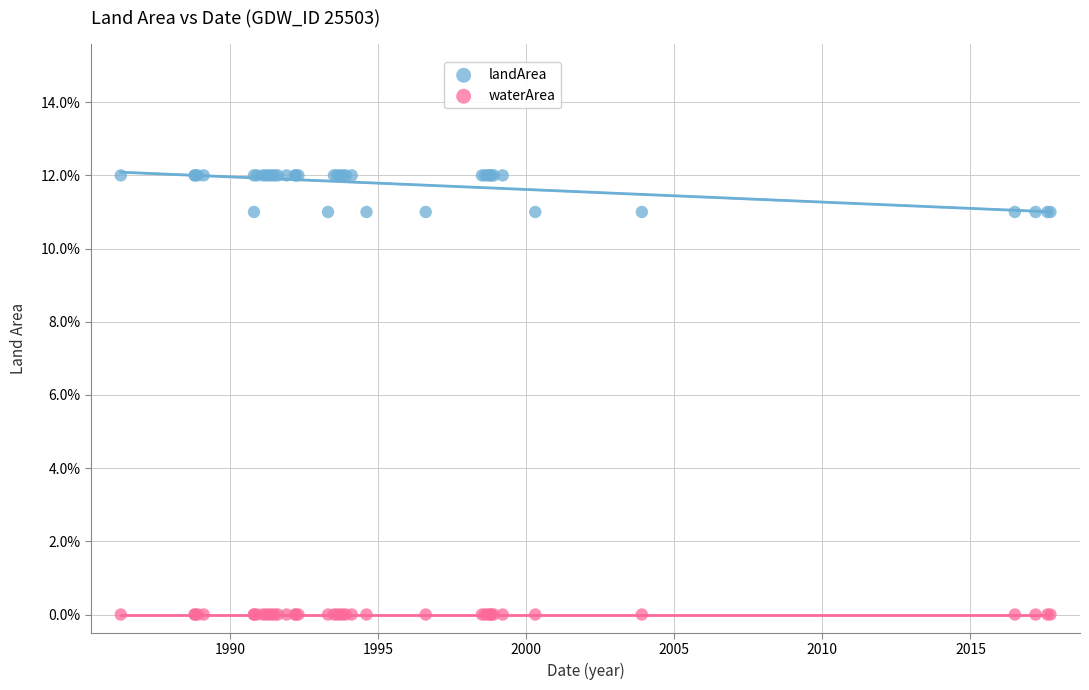

What are all the series names shown in the legend?

landArea, waterArea